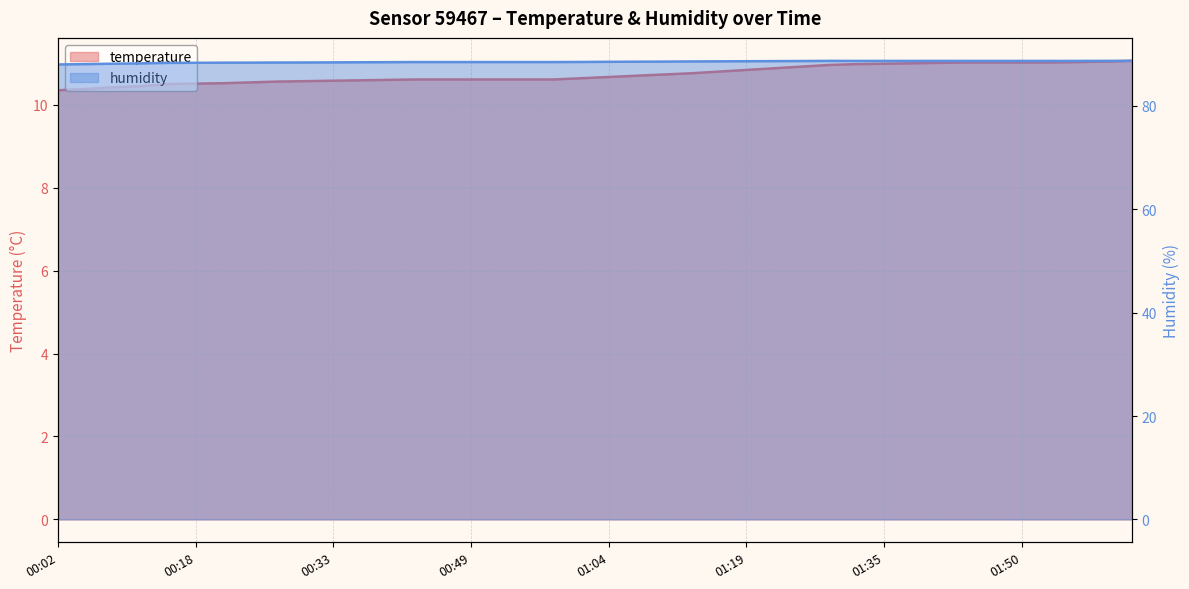

At which label does temperature reach its minimum?

00:02